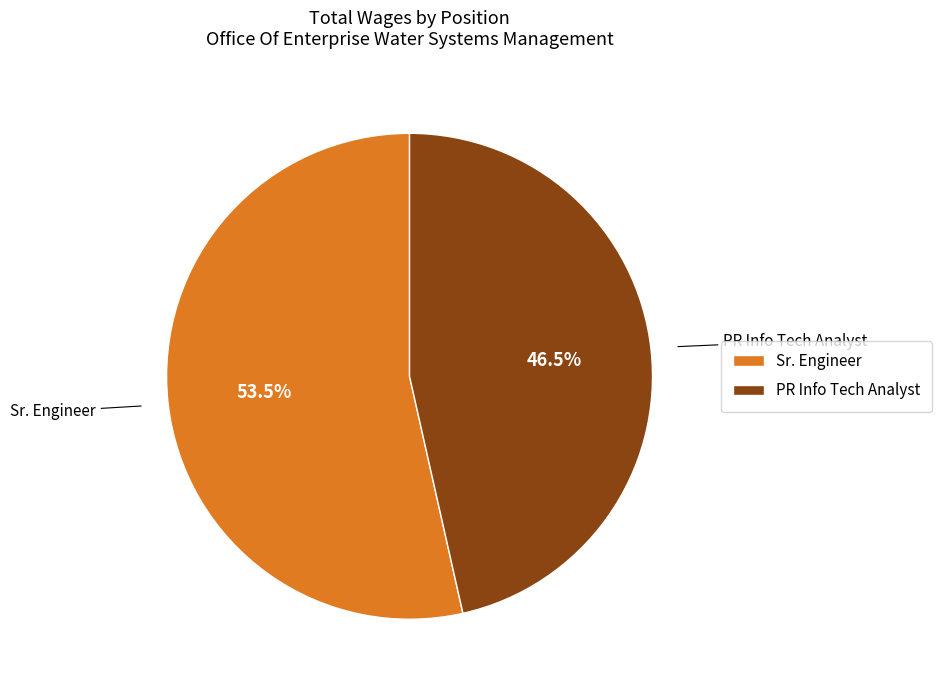

Count the number of slices in the pie.

2